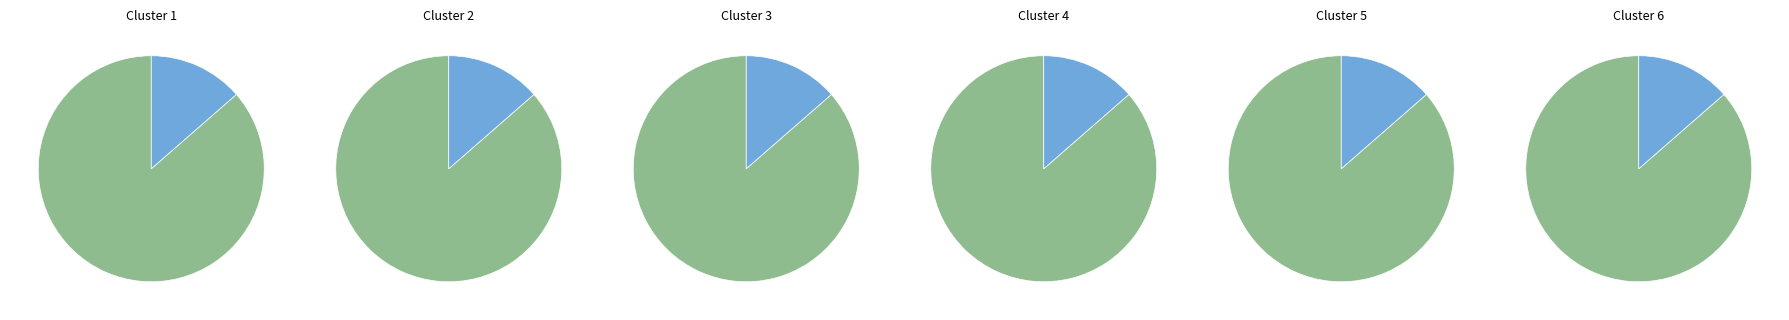

Count the number of slices in the pie.

2